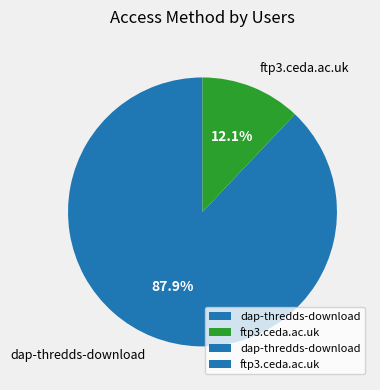

Which slice is the smallest?

ftp3.ceda.ac.uk